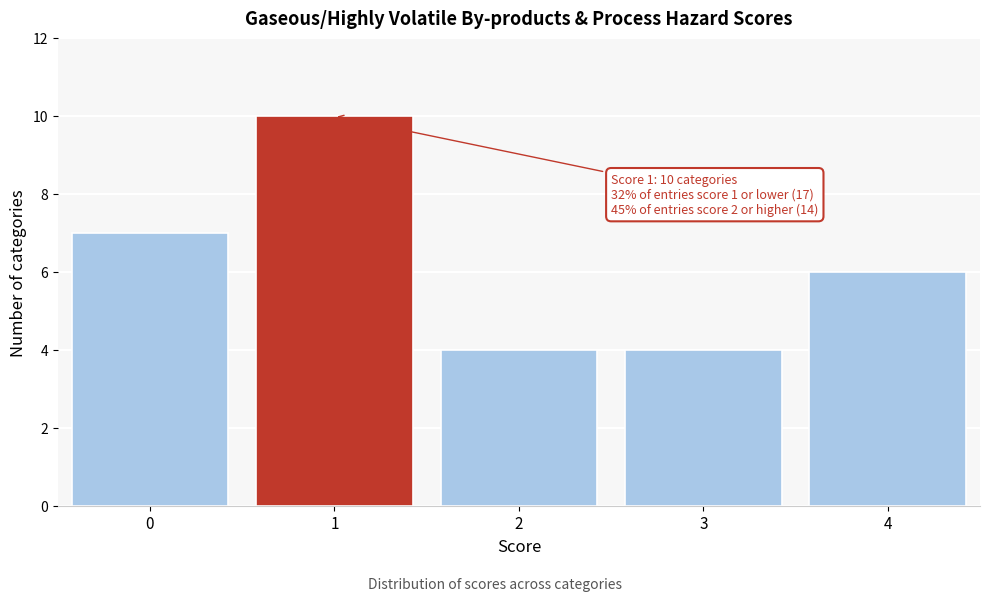

Reading right to left, what are all the values shown in this chart?

4=6	3=4	2=4	1=10	0=7